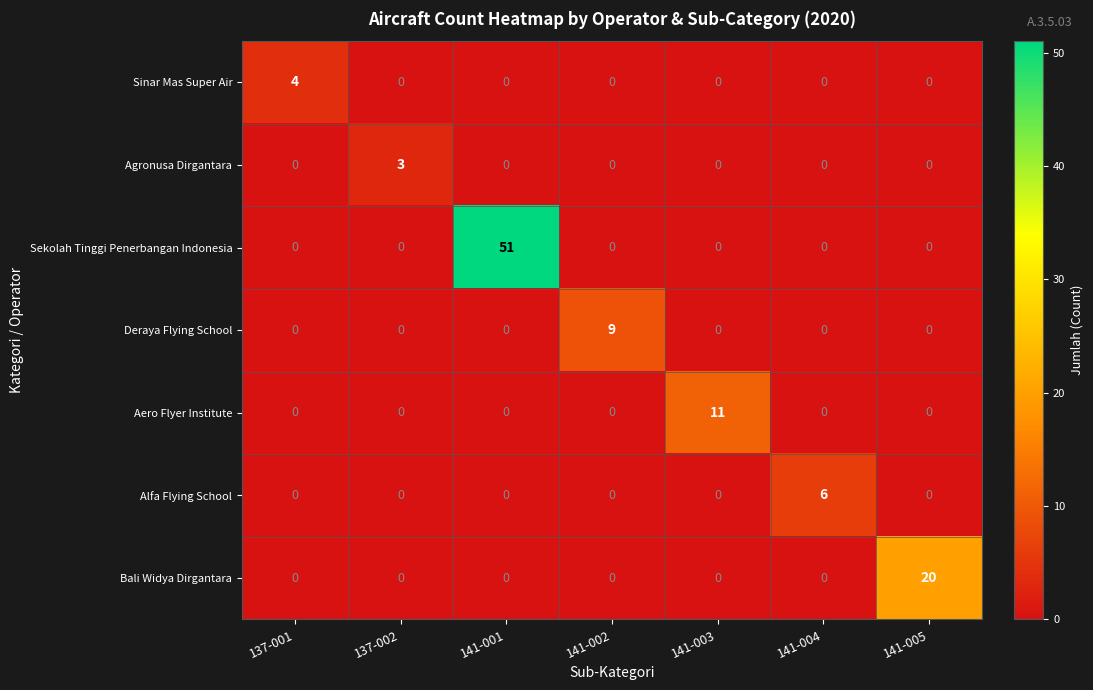

What is the difference between the highest and lowest values at 141-005?

20